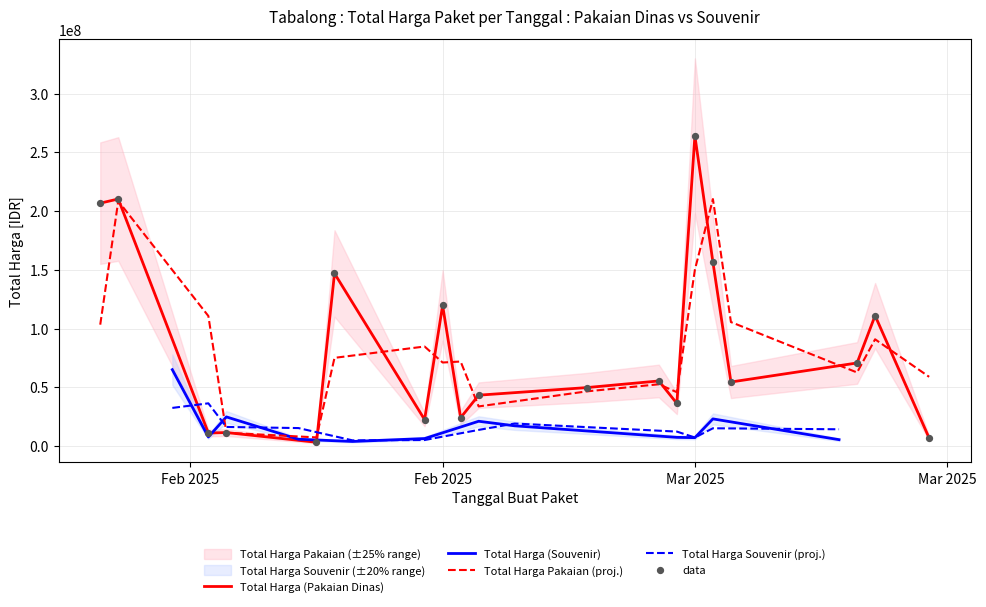

Which series has the largest Y range (max minus min)?

Total Harga (Pakaian Dinas)